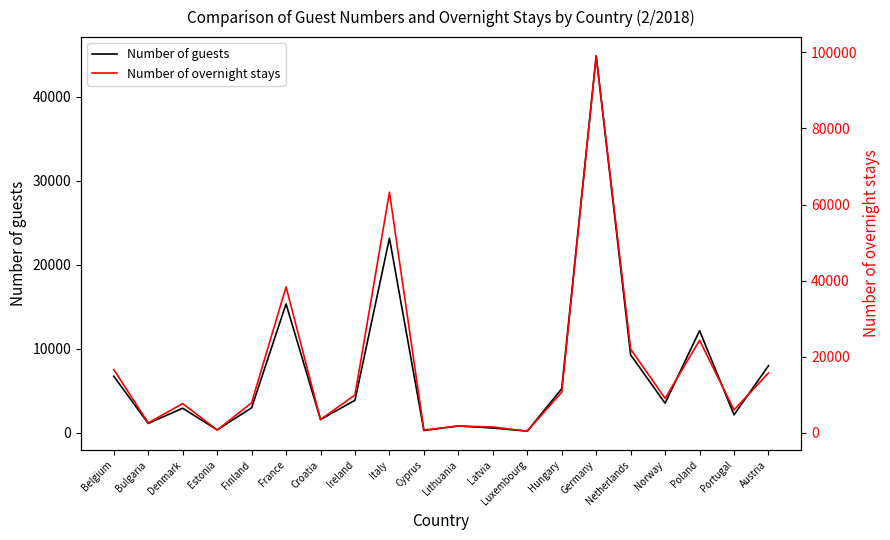

True or false: Number of overnight stays has a value of 7691 at Denmark.

True